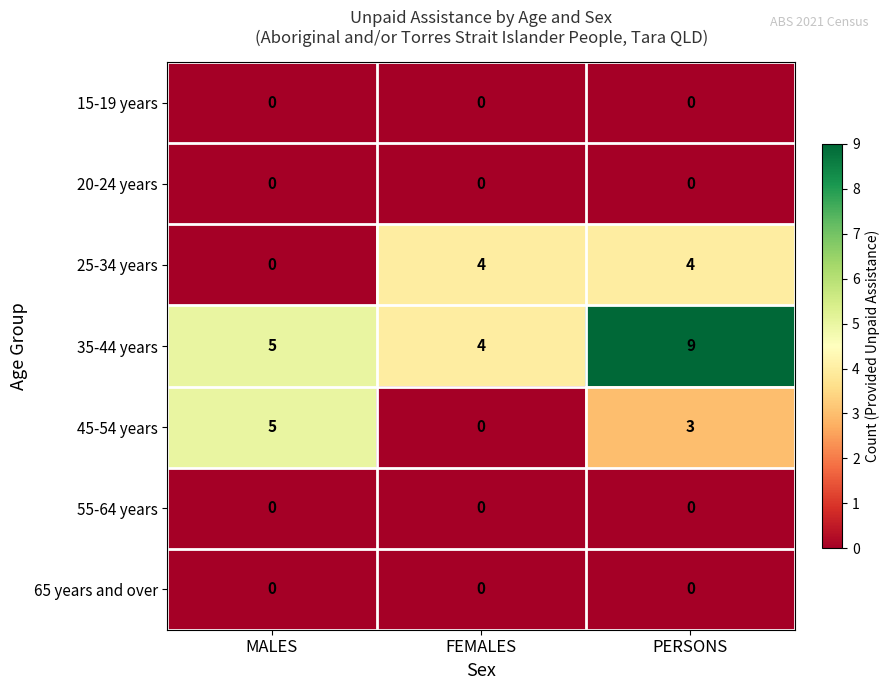

True or false: 35-44 years has a value of 5 at MALES.

True